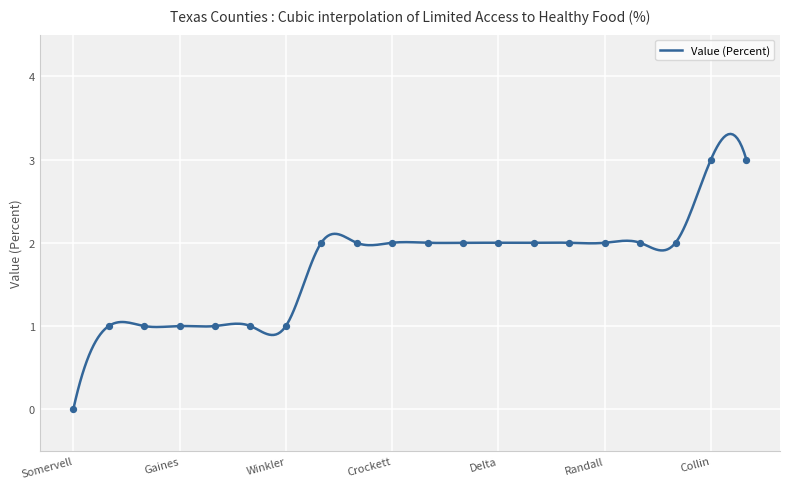

Approximately how many times larger is the value at Collingsworth compared to Marion?

1.0